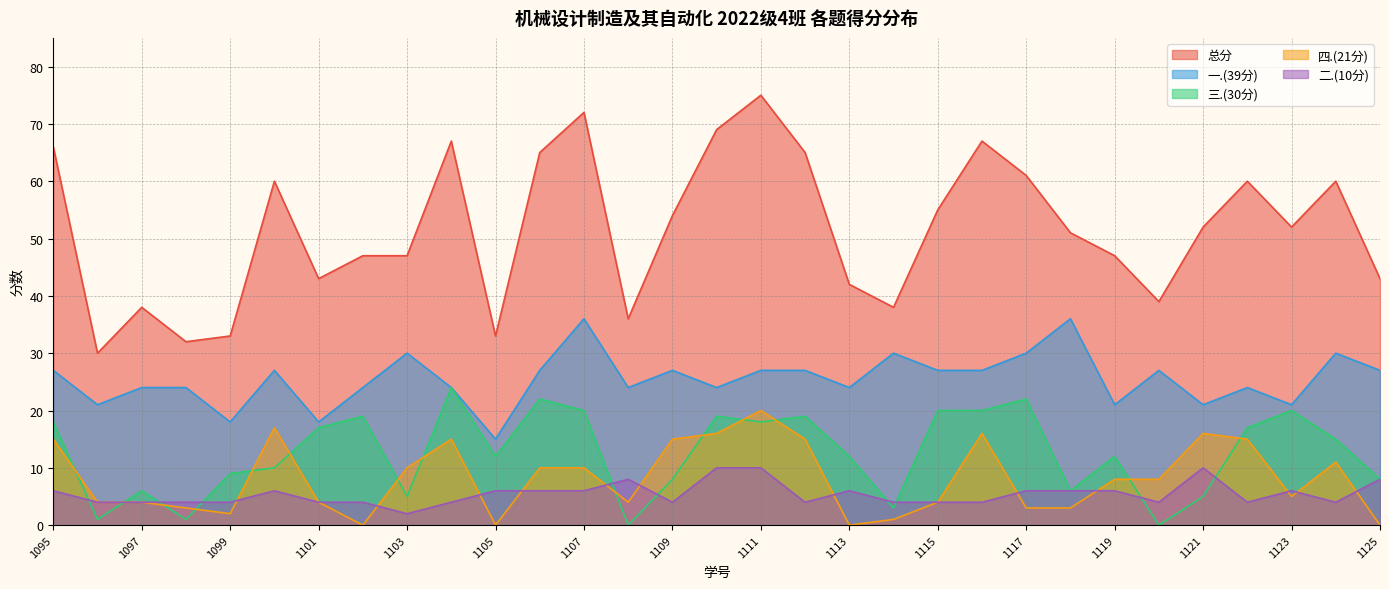

How many values in the 三.(30分) series are below 12?

13